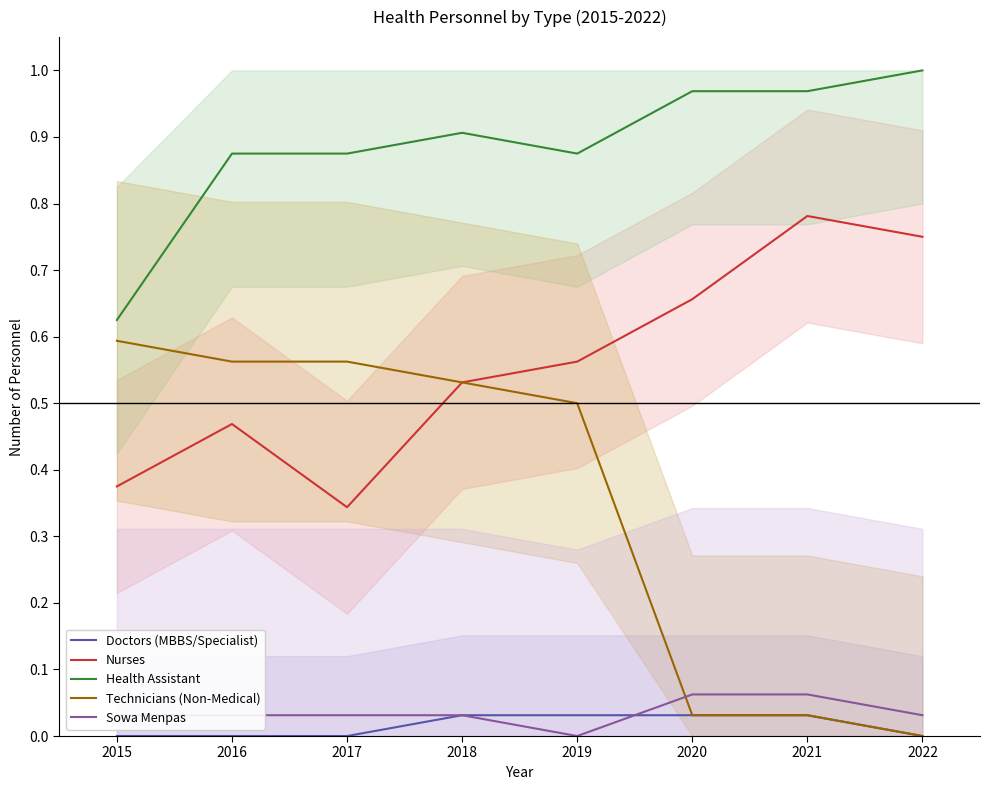

Which series has the largest range (max minus min)?

Technicians (Non-Medical)